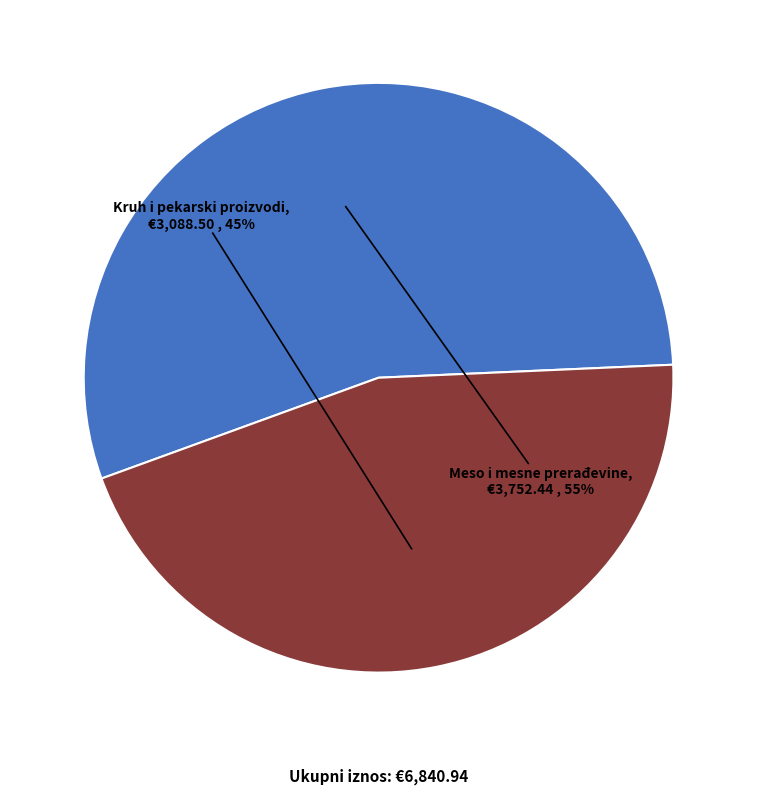

True or false: Meso i mesne prerađevine accounts for 40% of the total.

False